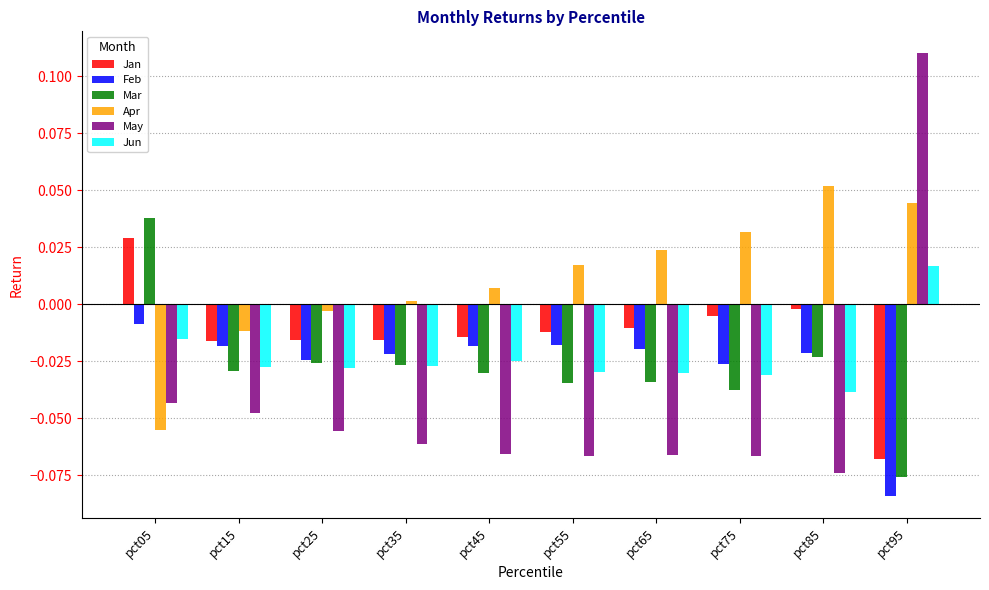

At how many categories does at least one series exceed 0?

8